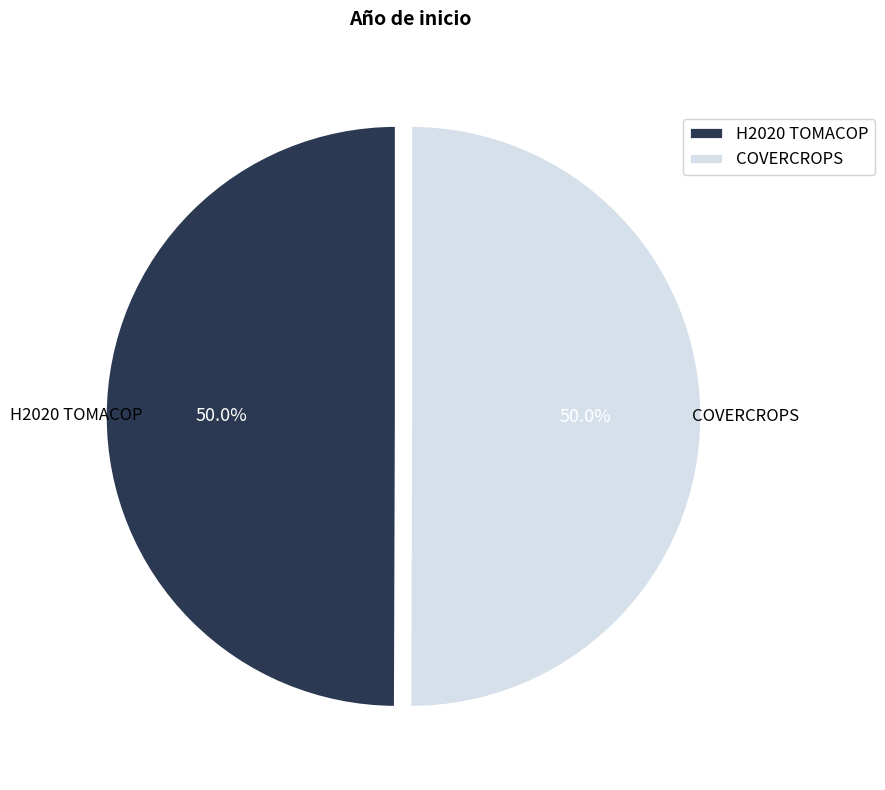

Approximately how many times larger is the value at COVERCROPS compared to H2020 TOMACOP?

1.0